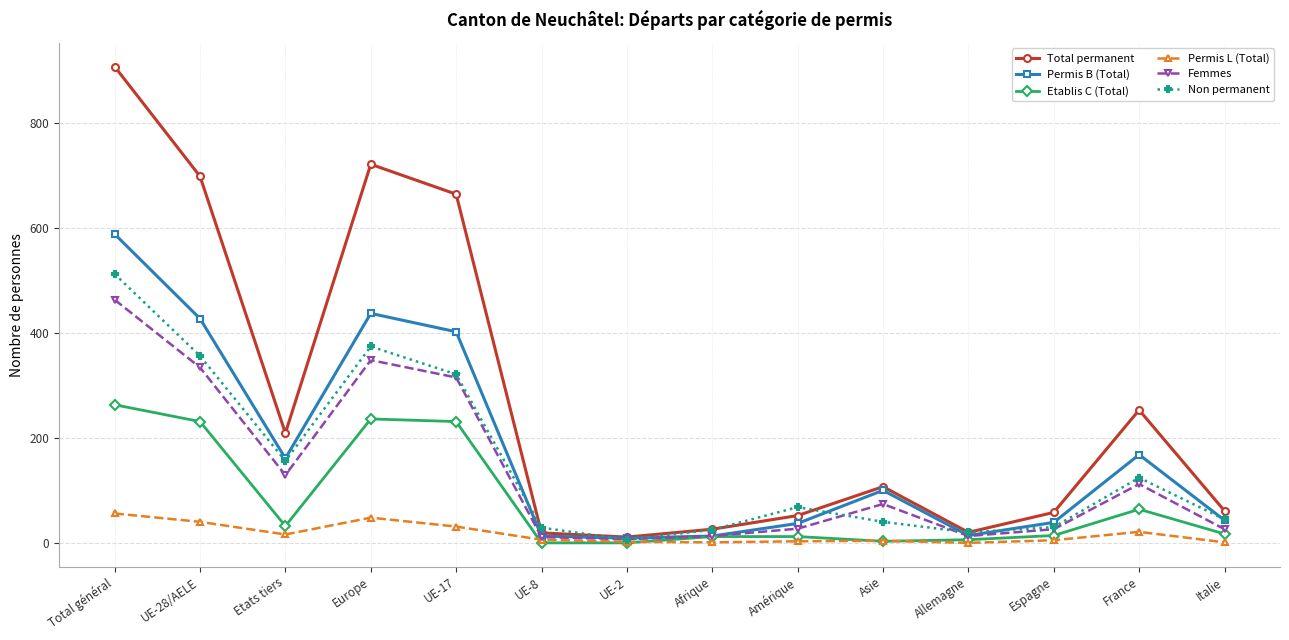

What are all the series names shown in the legend?

Total permanent, Permis B (Total), Etablis C (Total), Permis L (Total), Femmes, Non permanent